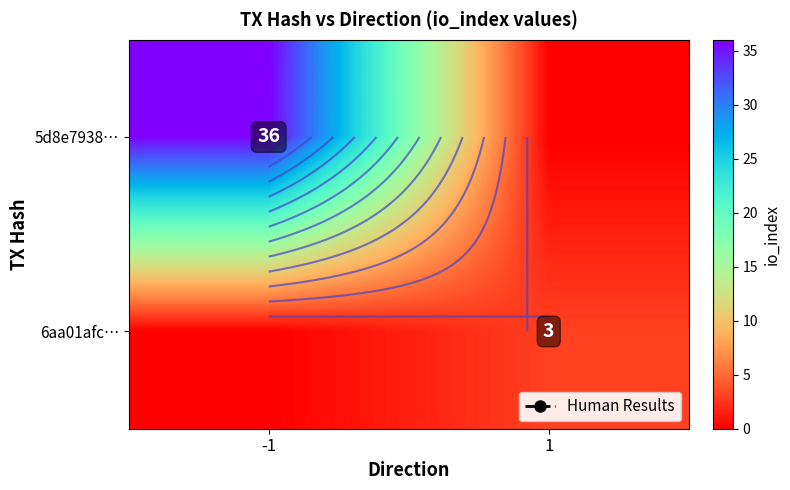

At which category is the sum across all series the highest?

-1